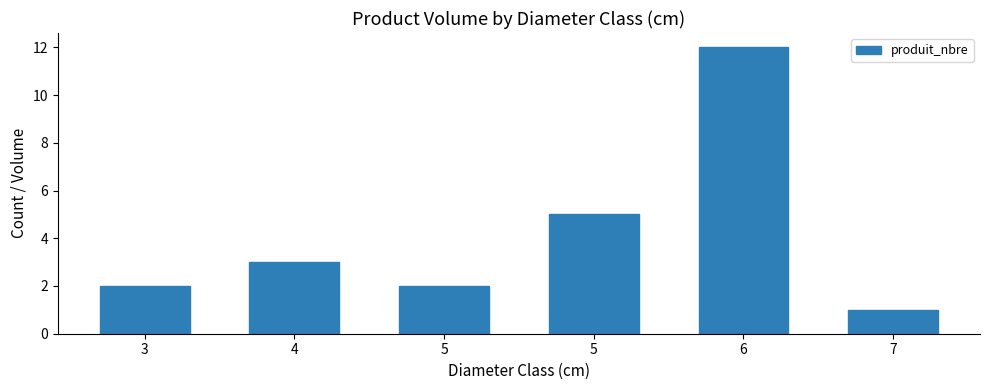

What is the value of the 2nd bar from the left?

3